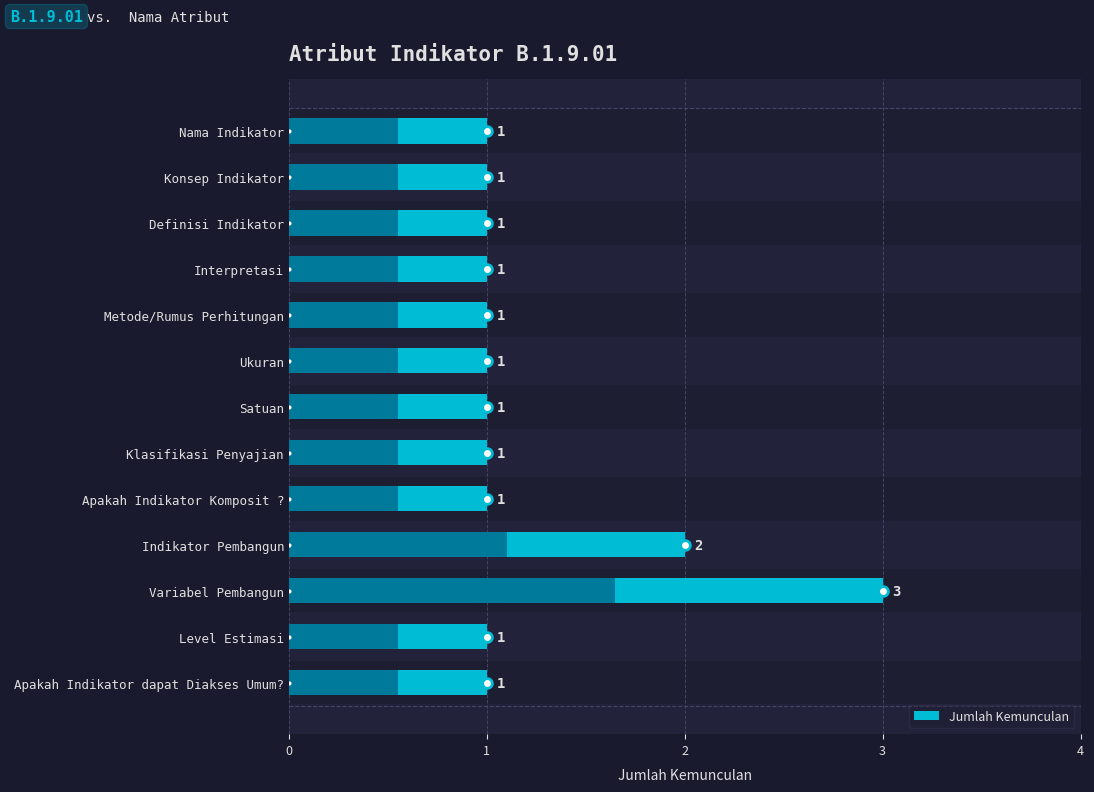

Are the bars horizontal?

Yes